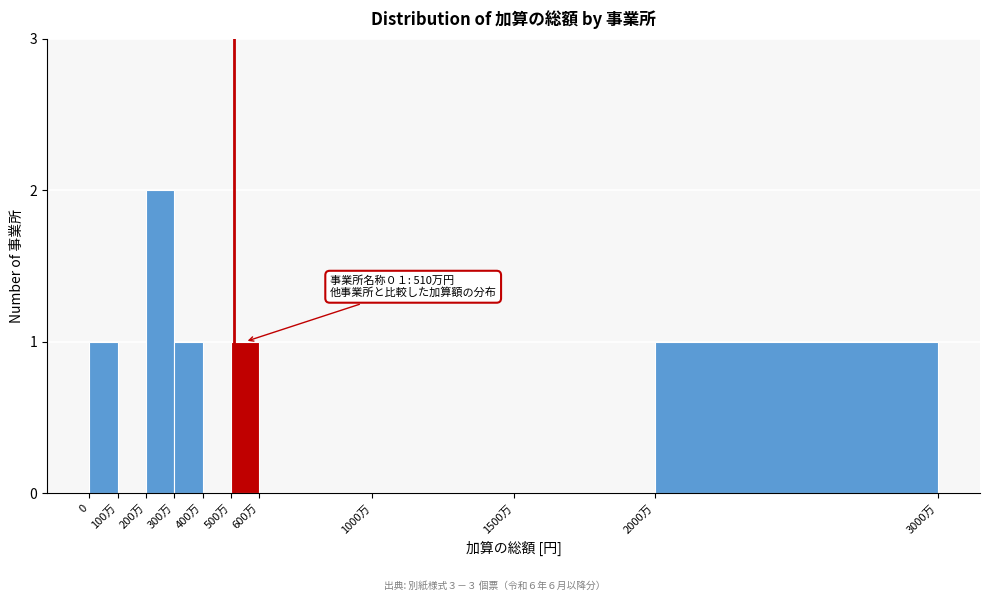

Reading right to left, list all the values displayed in this chart.

2000万=1	1500万=0	1000万=0	600万=0	500万=1	400万=0	300万=1	200万=2	100万=0	0=1